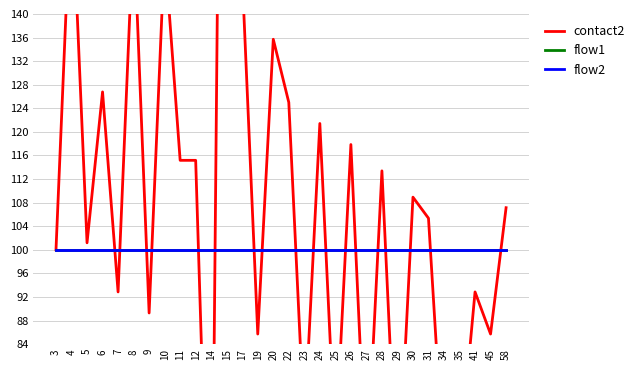

List the series in order of their peak value, highest first.

contact2, flow1, flow2